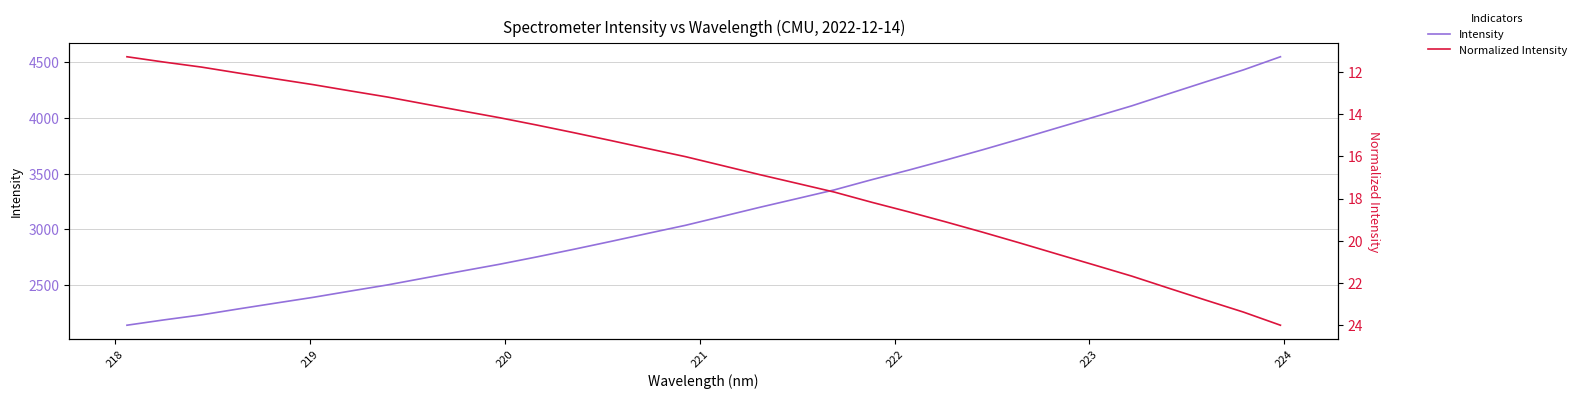

Reading left to right, transcribe all the data shown in this chart.

Intensity: 2139.1	2187.2	2231.9	2285.7	2337.9	2389.5	2445.8	2501.1	2563.3	2625.2	2686.1	2751.9	2820.8	2891.7	2964.3	3036.0	3116.7	3197.8	3275.6	3353.9	3445.0	3531.6	3621.9	3715.2	3811.8	3911.0	4009.2	4108.5	4217.5	4325.0	4430.9	4549.2
Normalized Intensity: 11.3	11.5	11.8	12.1	12.3	12.6	12.9	13.2	13.5	13.8	14.2	14.5	14.9	15.3	15.6	16.0	16.4	16.9	17.3	17.7	18.2	18.6	19.1	19.6	20.1	20.6	21.2	21.7	22.3	22.8	23.4	24.0